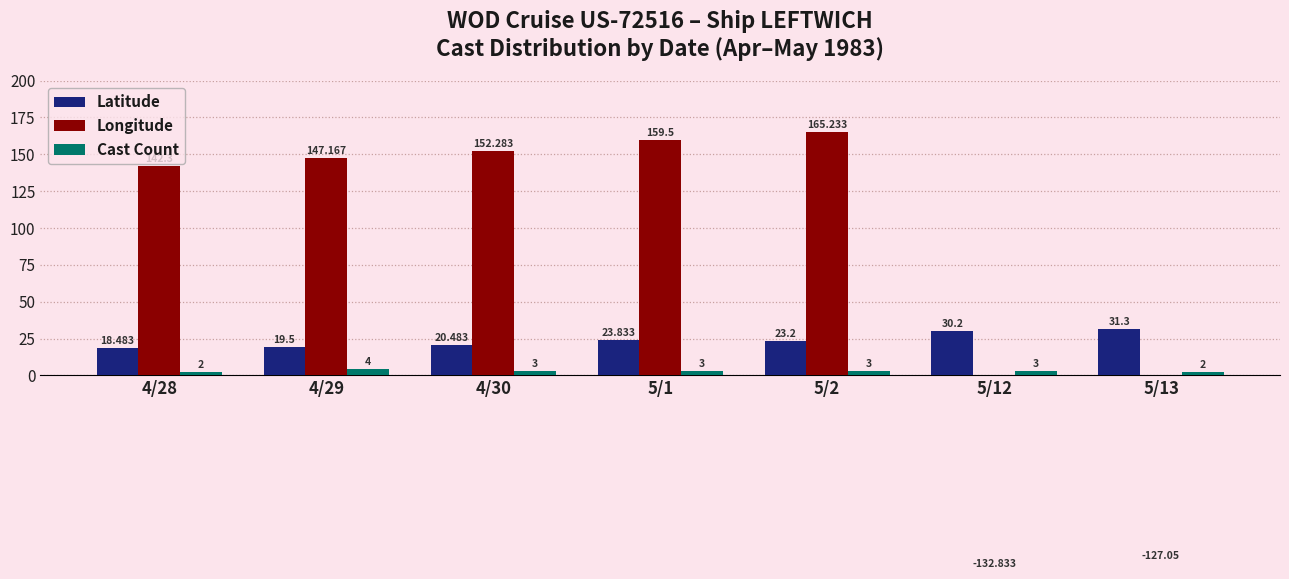

How many groups of bars are there?

7